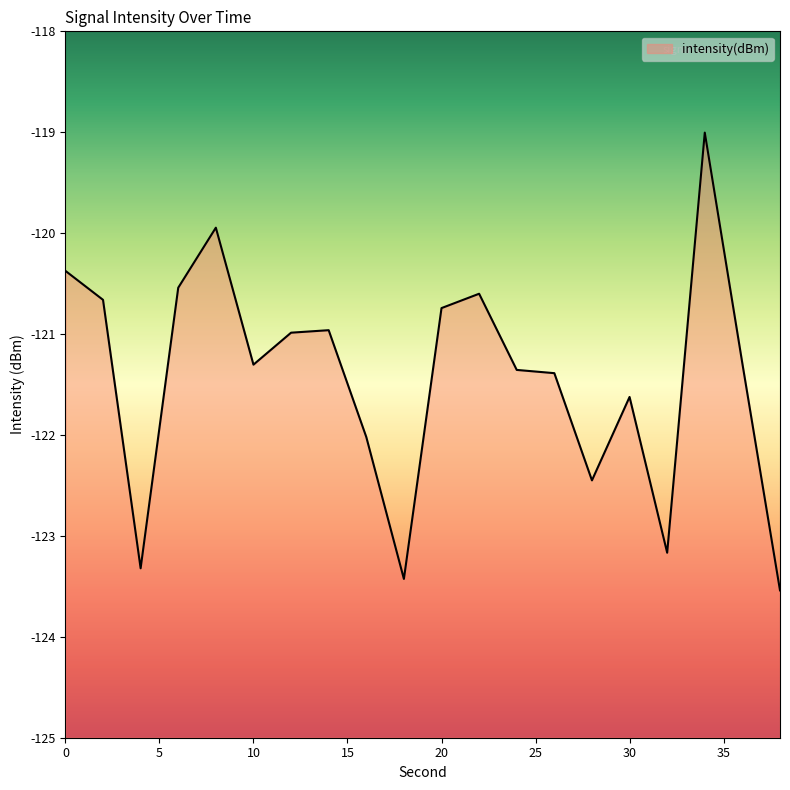

What is the change in value from 2 to 28?

-1.8